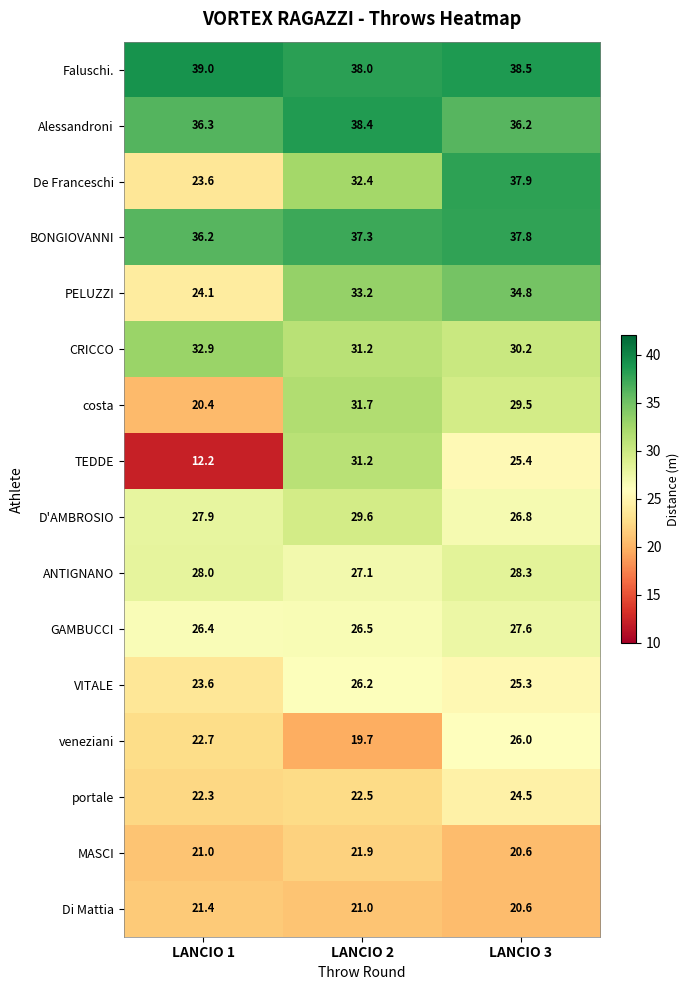

At how many categories does at least one series exceed 32?

3